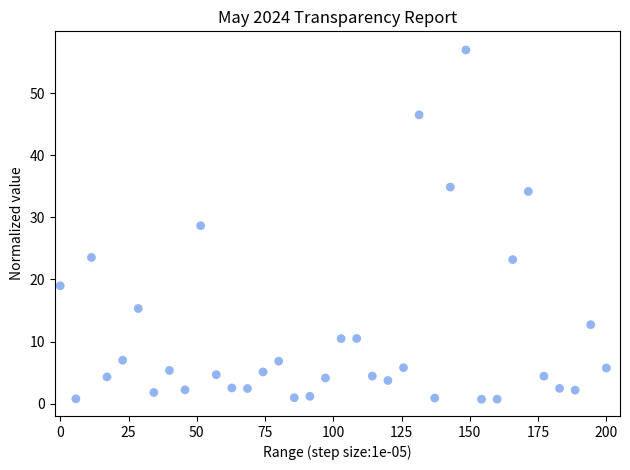

What Y value in the scatter plot is closest to 28?

28.7